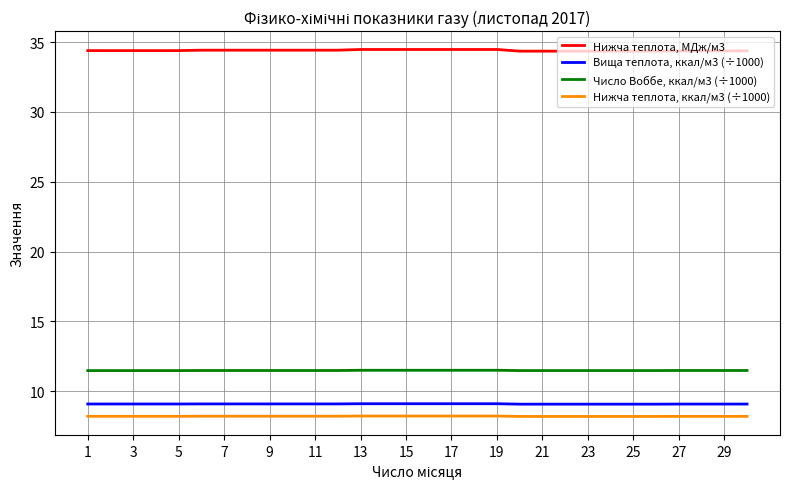

True or false: Нижча теплота, МДж/м3 and Нижча теплота, ккал/м3 (÷1000) intersect in this chart.

False